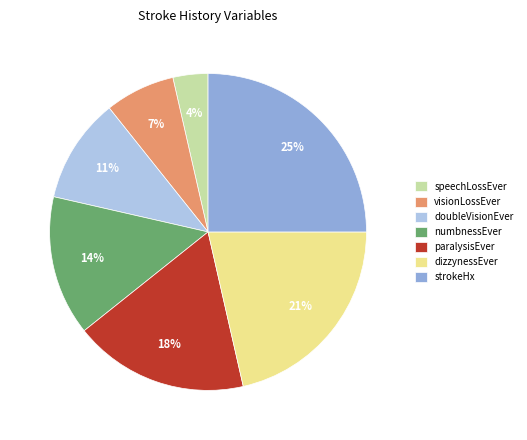

Count the number of slices in the pie.

7